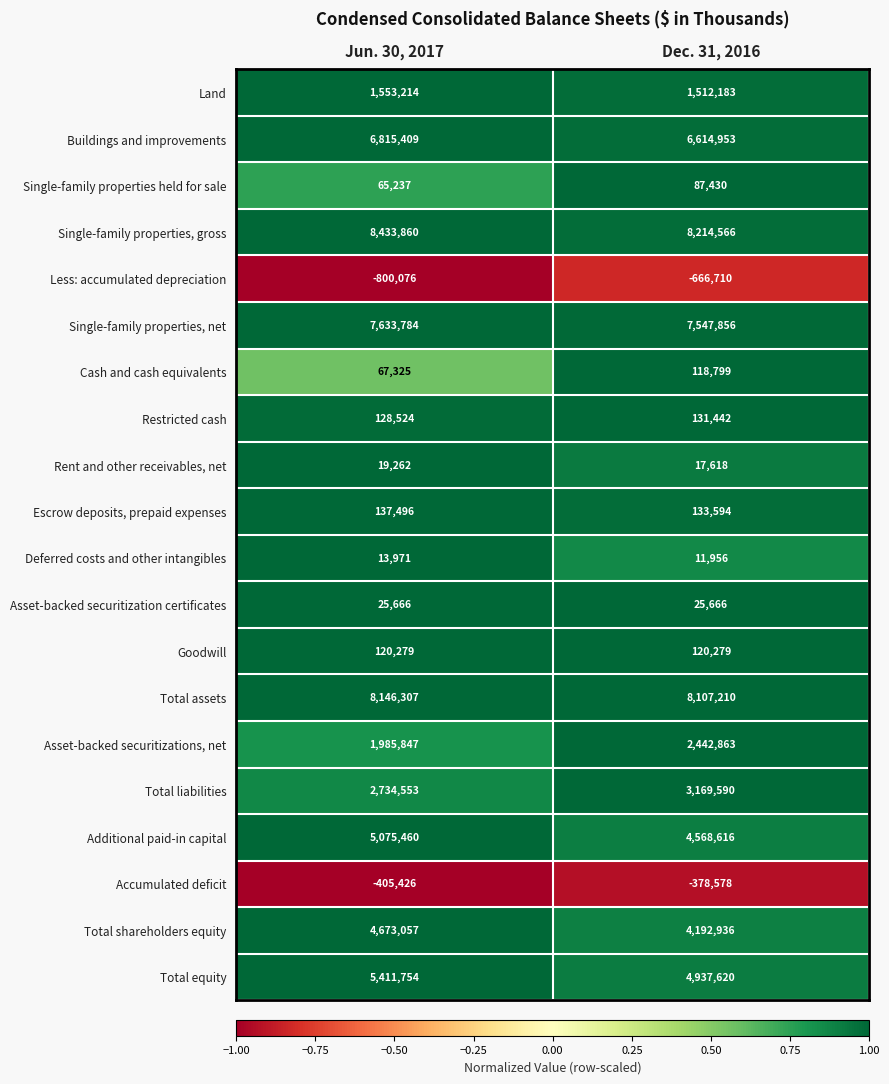

What is the total value across all series at Dec. 31, 2016?

50909889